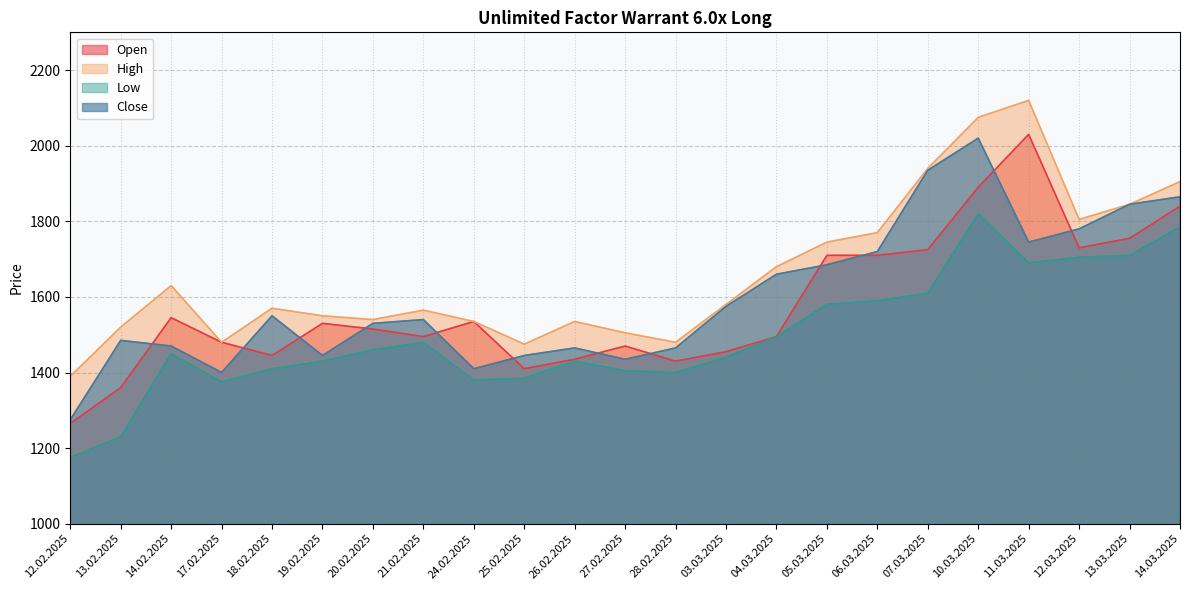

What is the total value across all series at 26.02.2025?

5865